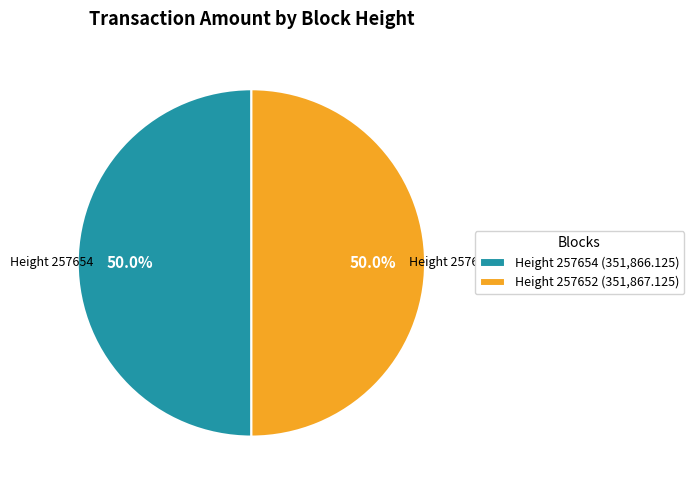

How much of the chart is everything except Height 257652 (351,867.125)?

50.0%